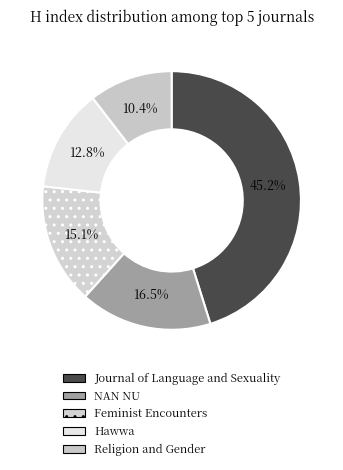

To the nearest percent, what portion does NAN NU represent?

17%